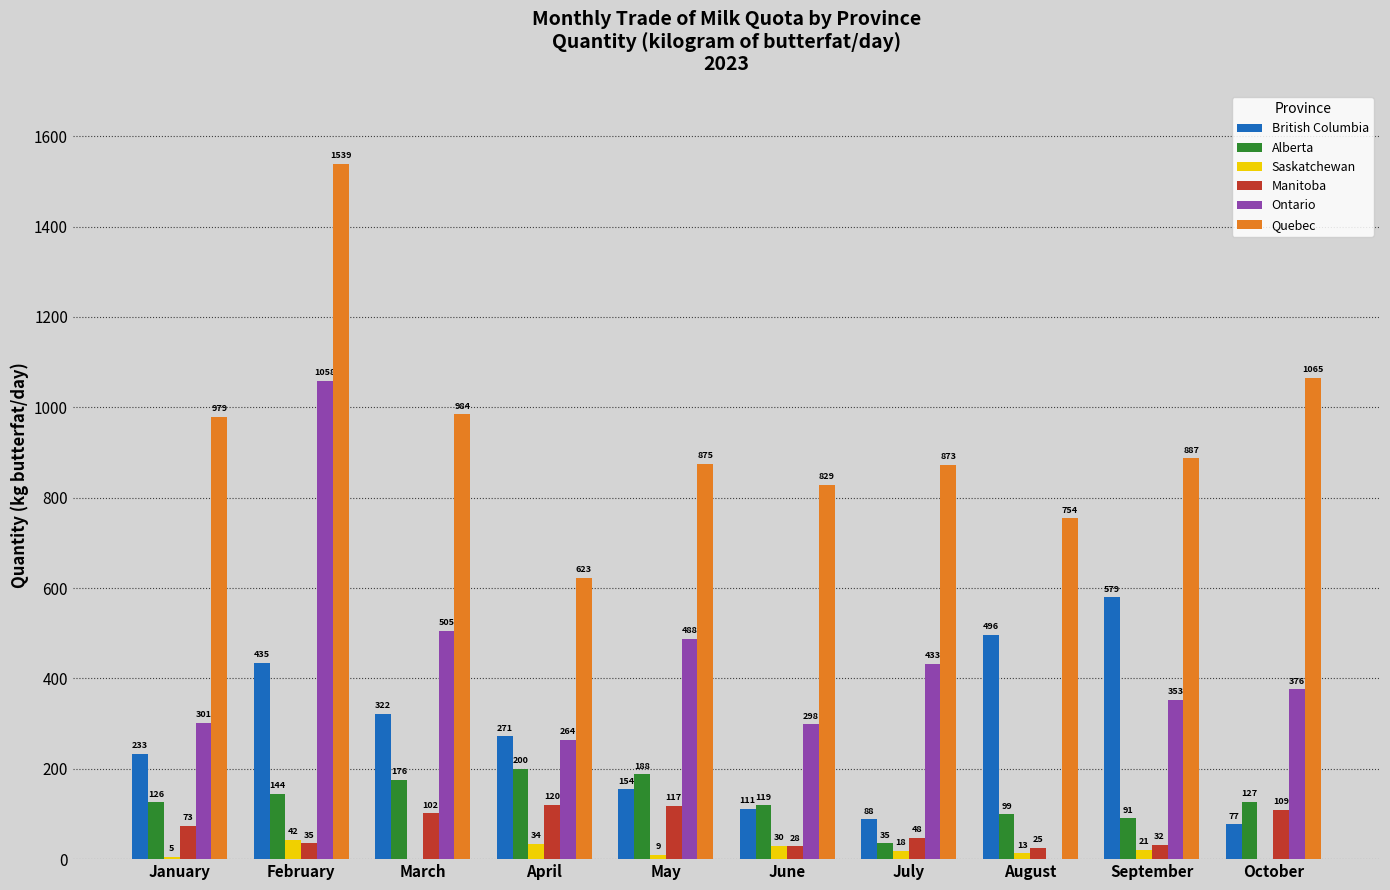

What are all the series names shown in the legend?

British Columbia, Alberta, Saskatchewan, Manitoba, Ontario, Quebec